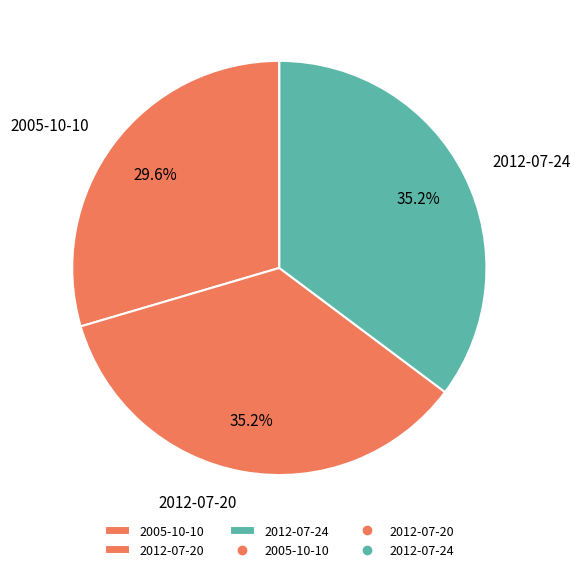

Is it true that 2005-10-10 is 44% of the pie?

False